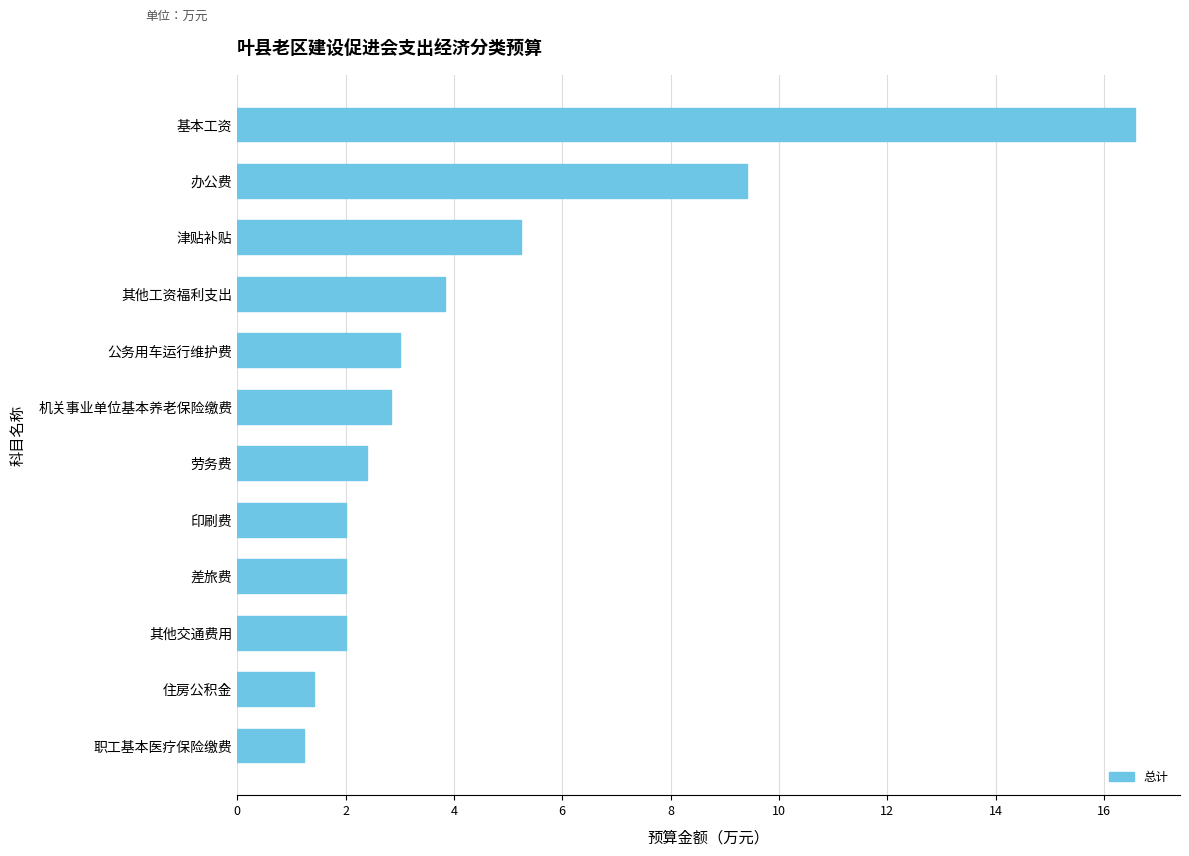

What is the label of the 7th bar from the bottom?

机关事业单位基本养老保险缴费